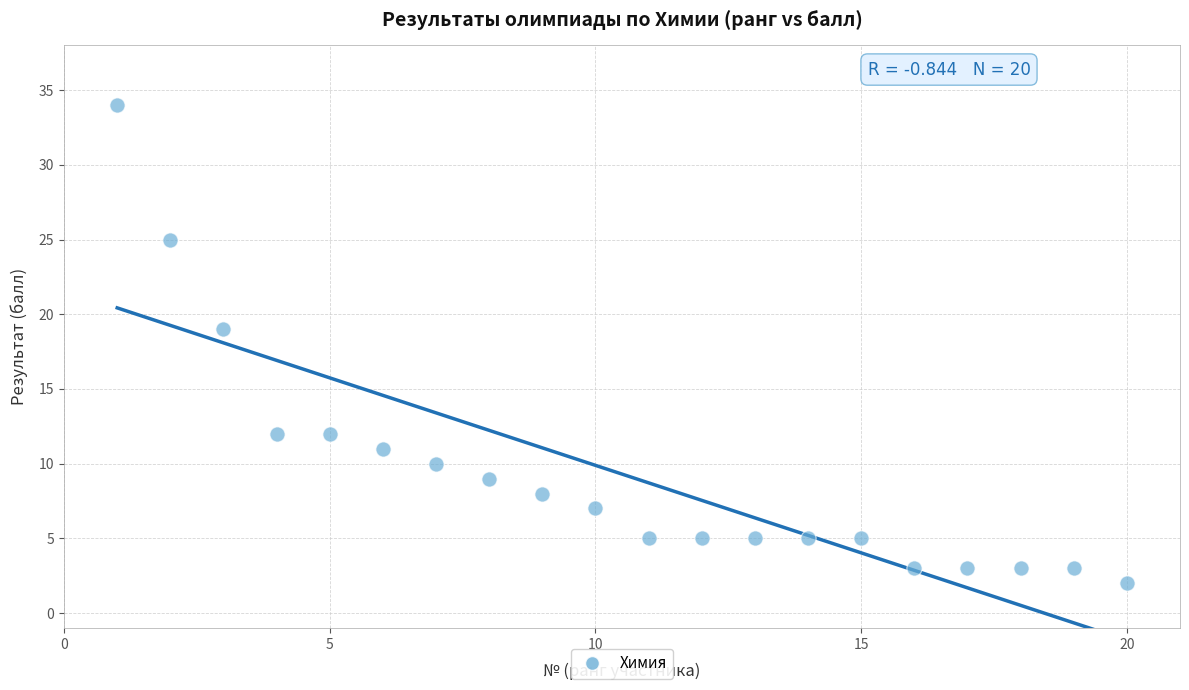

What Y value in the scatter plot is closest to 18?

19